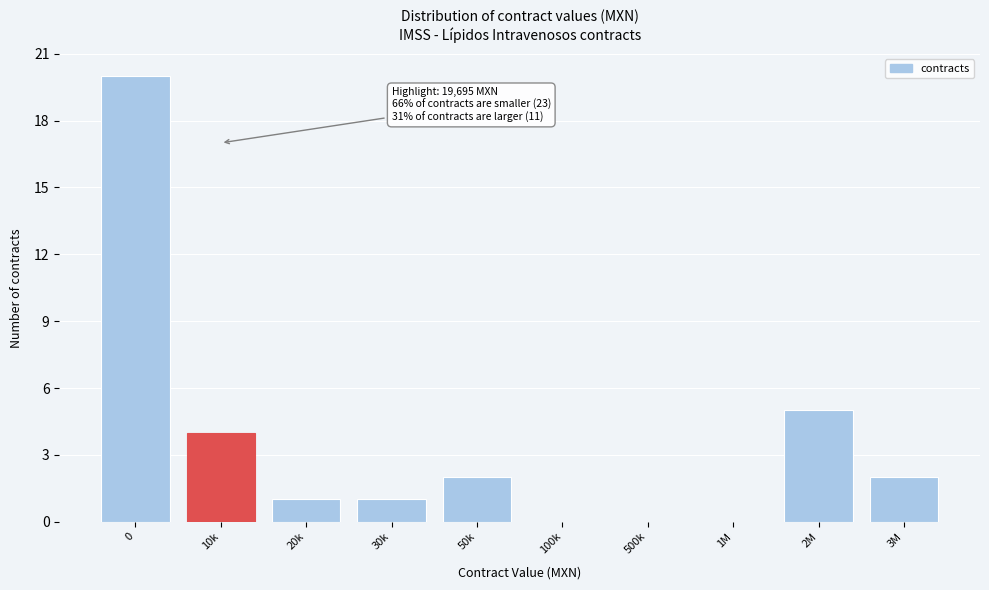

Reading left to right, extract all data points from this chart.

0=20	10k=4	20k=1	30k=1	50k=2	100k=0	500k=0	1M=0	2M=5	3M=2